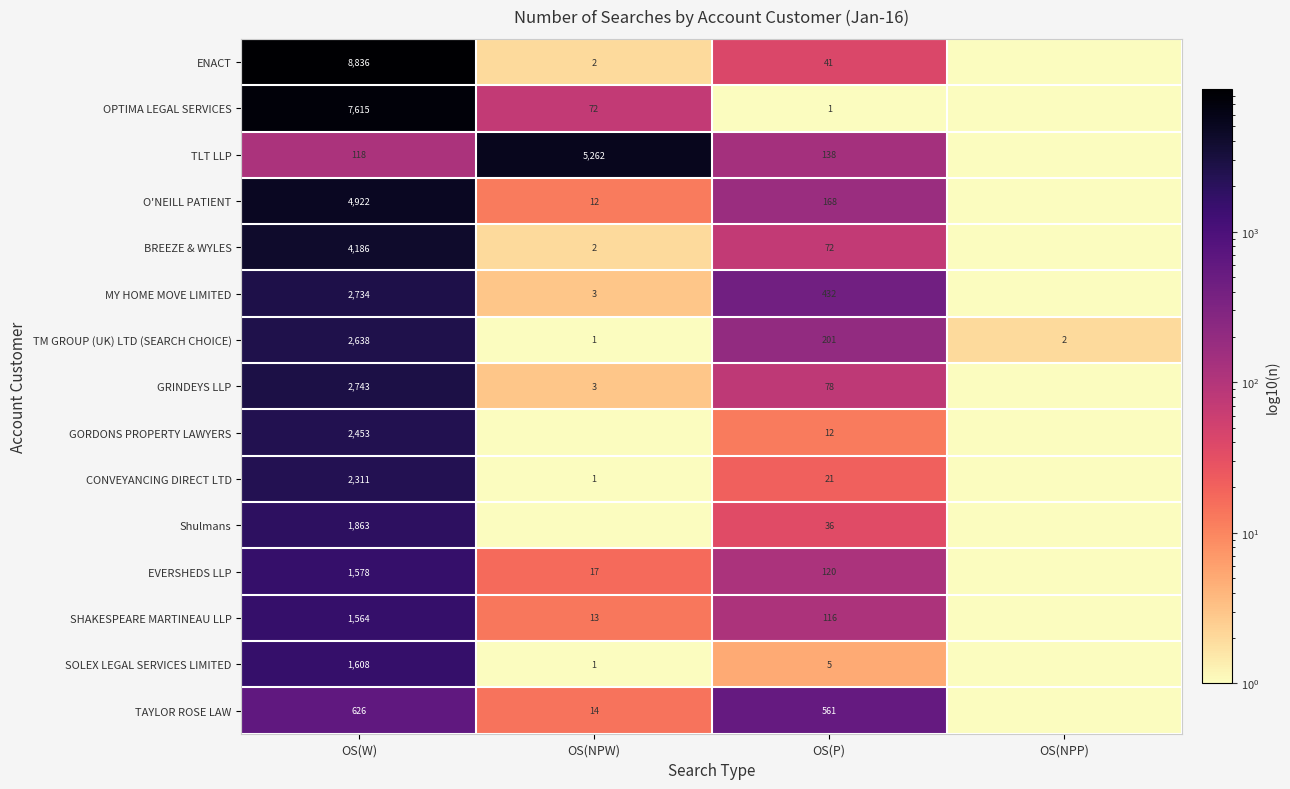

The value of O'NEILL PATIENT at OS(W) is 8394.5. True or false?

False